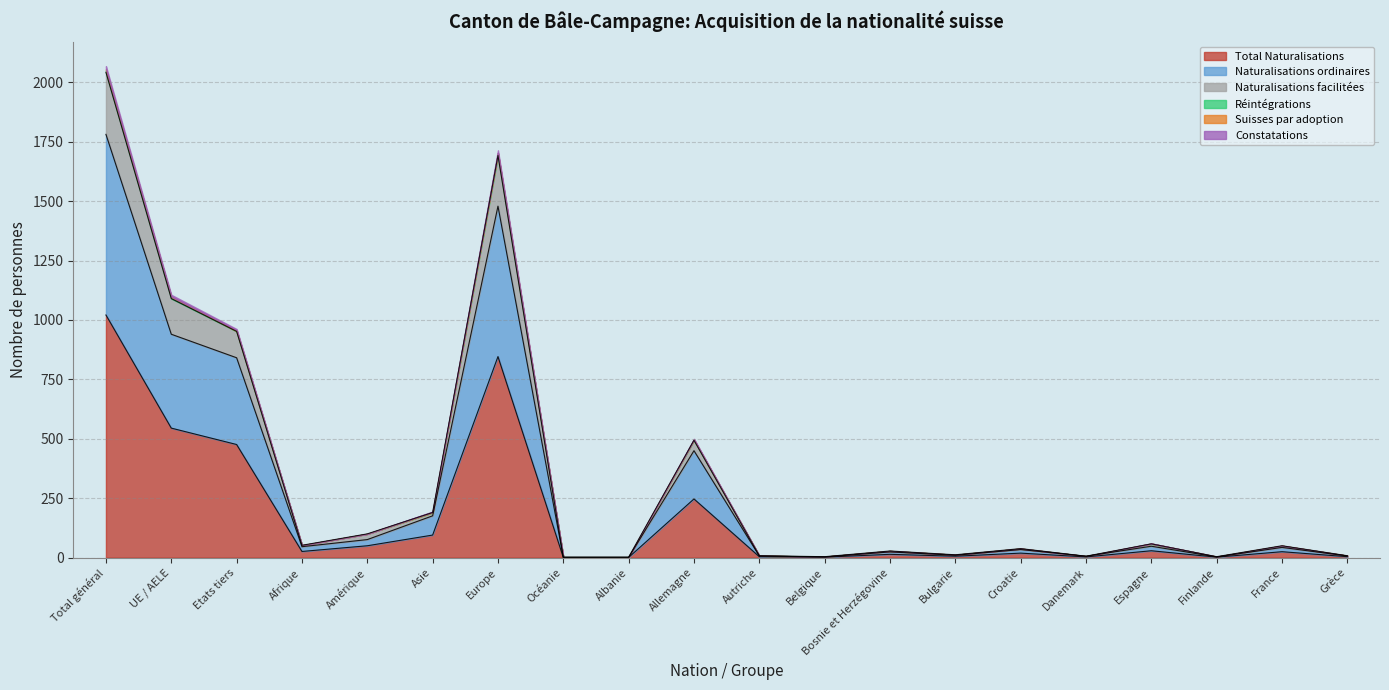

What is the label of the 7th point from the right?

Bulgarie